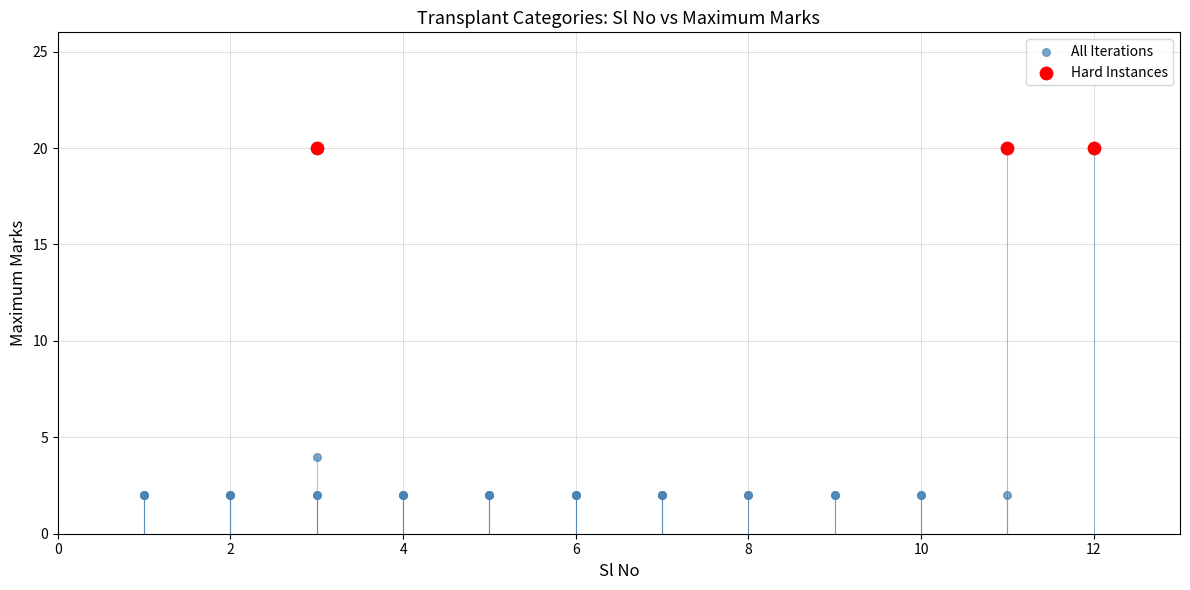

Which series contains the lowest Y value?

All Iterations